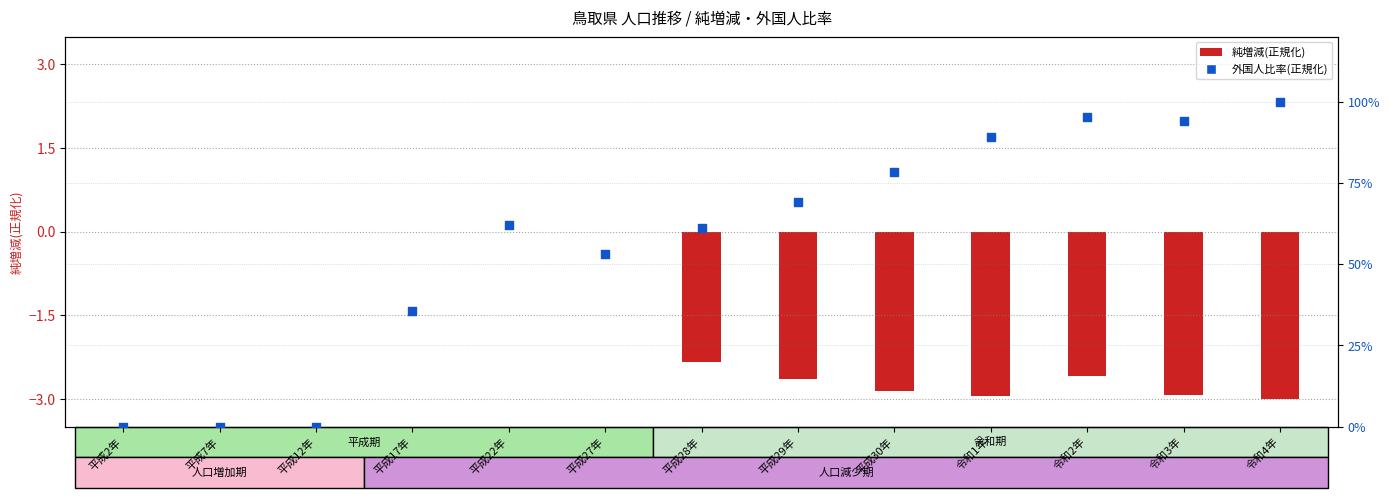

Between 平成27年 and 平成17年, which is larger?

平成27年